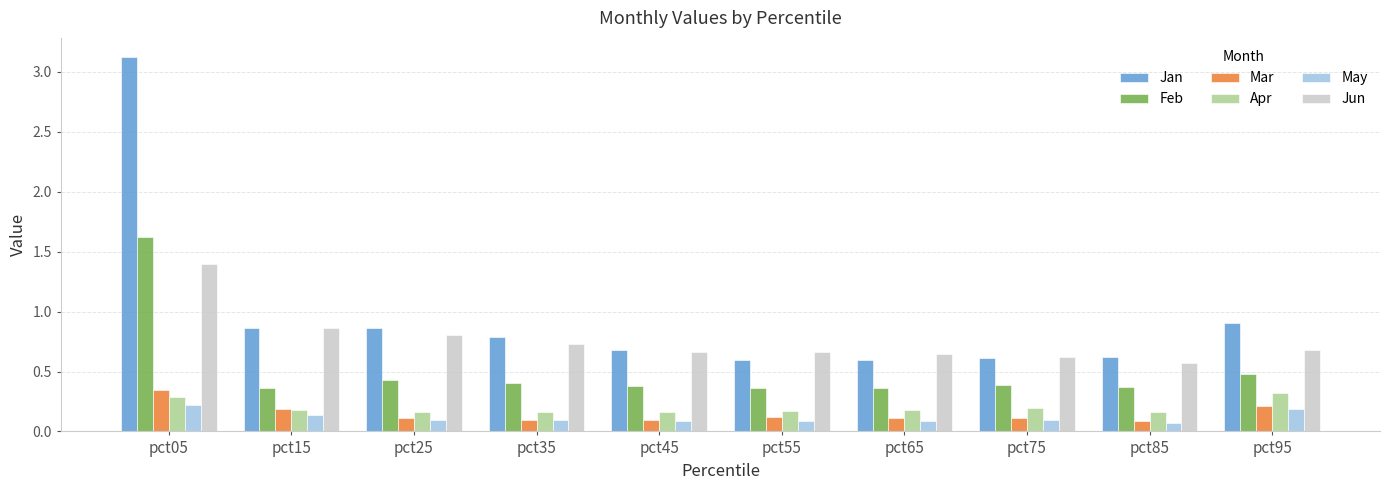

True or false: Mar has a value of 0.2 at pct95.

True